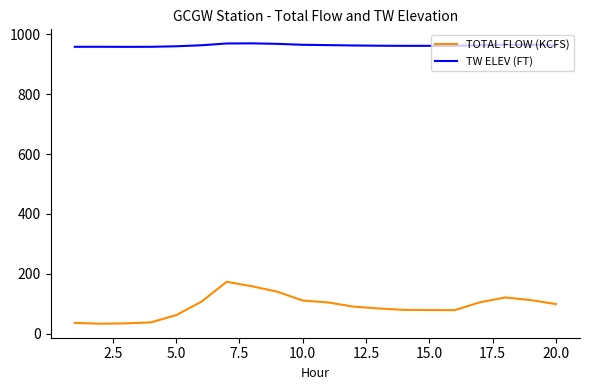

In TOTAL FLOW (KCFS), how many points are higher than both neighbors (excluding endpoints)?

2